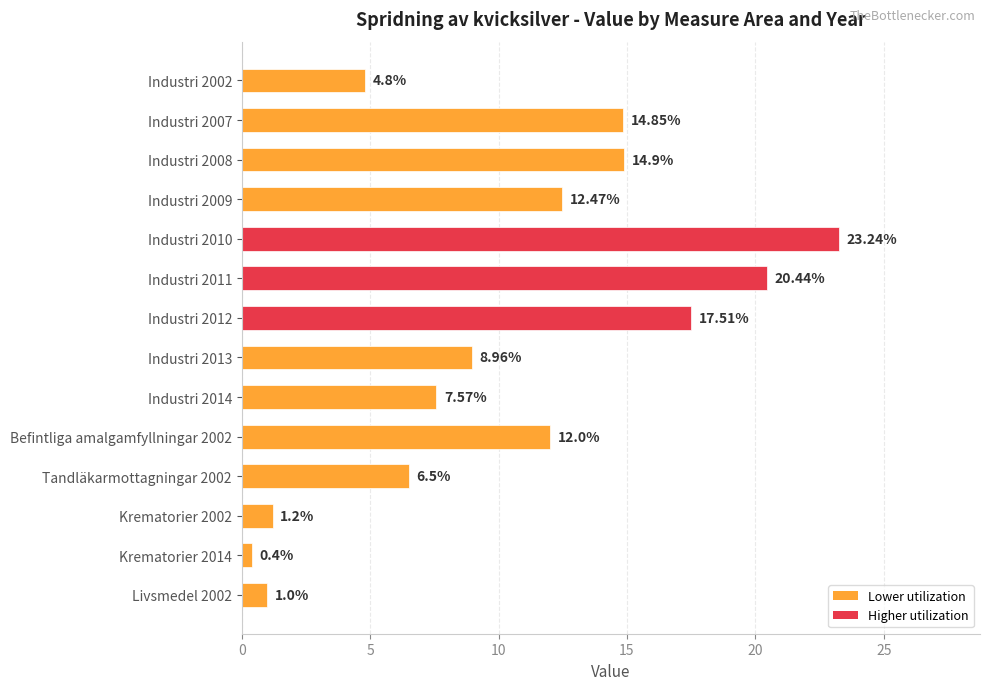

What is the minimum value shown in the chart?

0.4